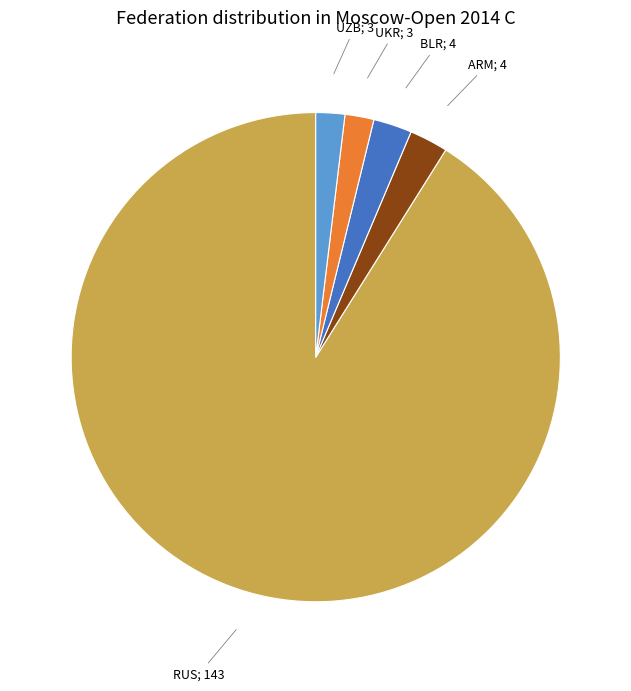

Is there a majority slice in this chart?

Yes